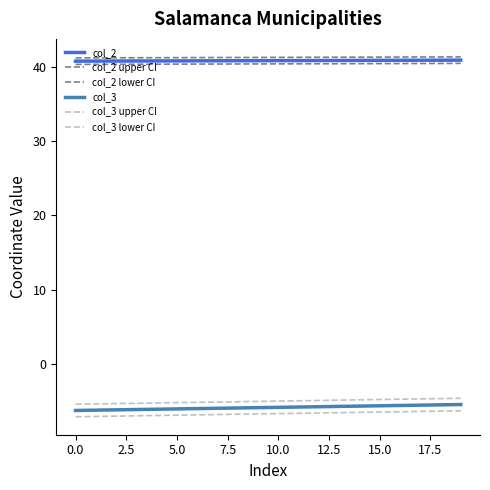

Is this an area chart (filled region under the line)?

No